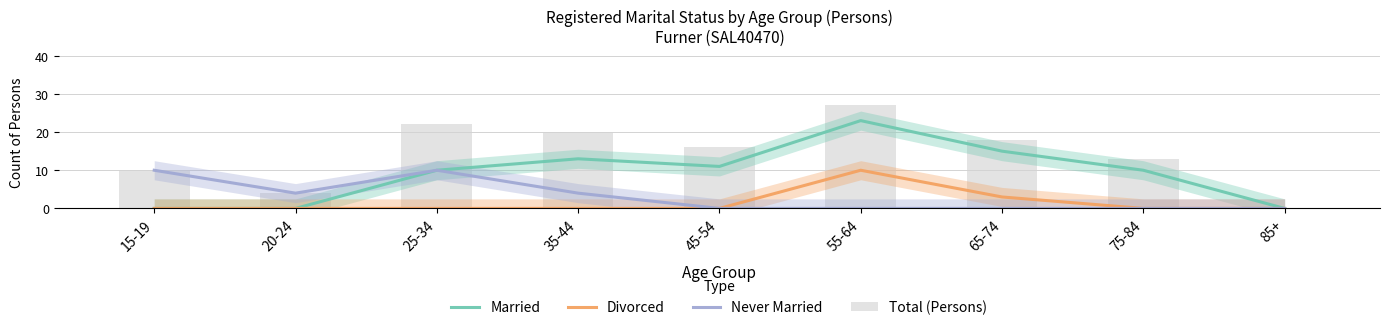

Reading left to right, what are all the values shown in this chart?

Married: 15-19=0	20-24=0	25-34=10	35-44=13	45-54=11	55-64=23	65-74=15	75-84=10	85+=0
Divorced: 15-19=0	20-24=0	25-34=0	35-44=0	45-54=0	55-64=10	65-74=3	75-84=0	85+=0
Never Married: 15-19=10	20-24=4	25-34=10	35-44=4	45-54=0	55-64=0	65-74=0	75-84=0	85+=0
Total (Persons): 15-19=10	20-24=4	25-34=22	35-44=20	45-54=16	55-64=27	65-74=18	75-84=13	85+=0